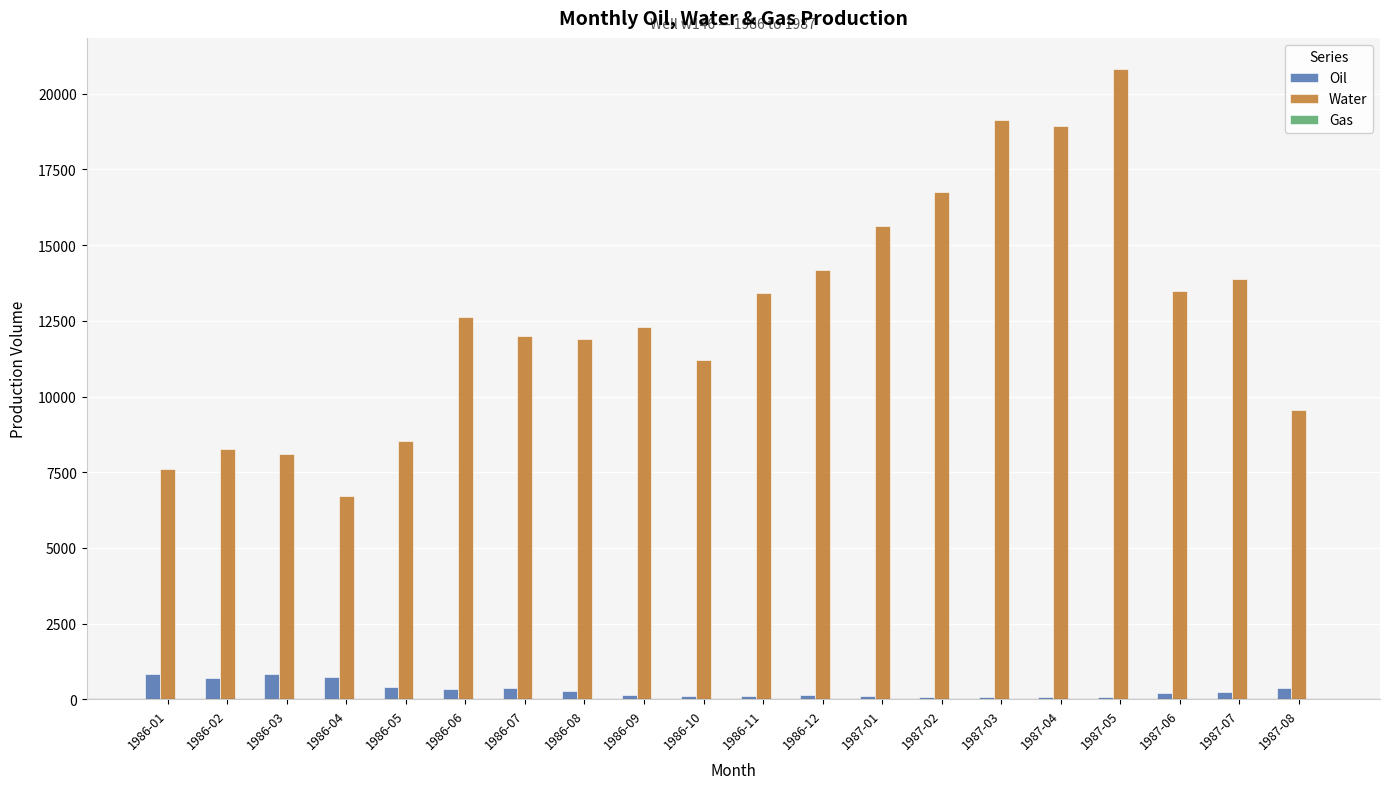

At which category is the sum across all series the highest?

1987-05